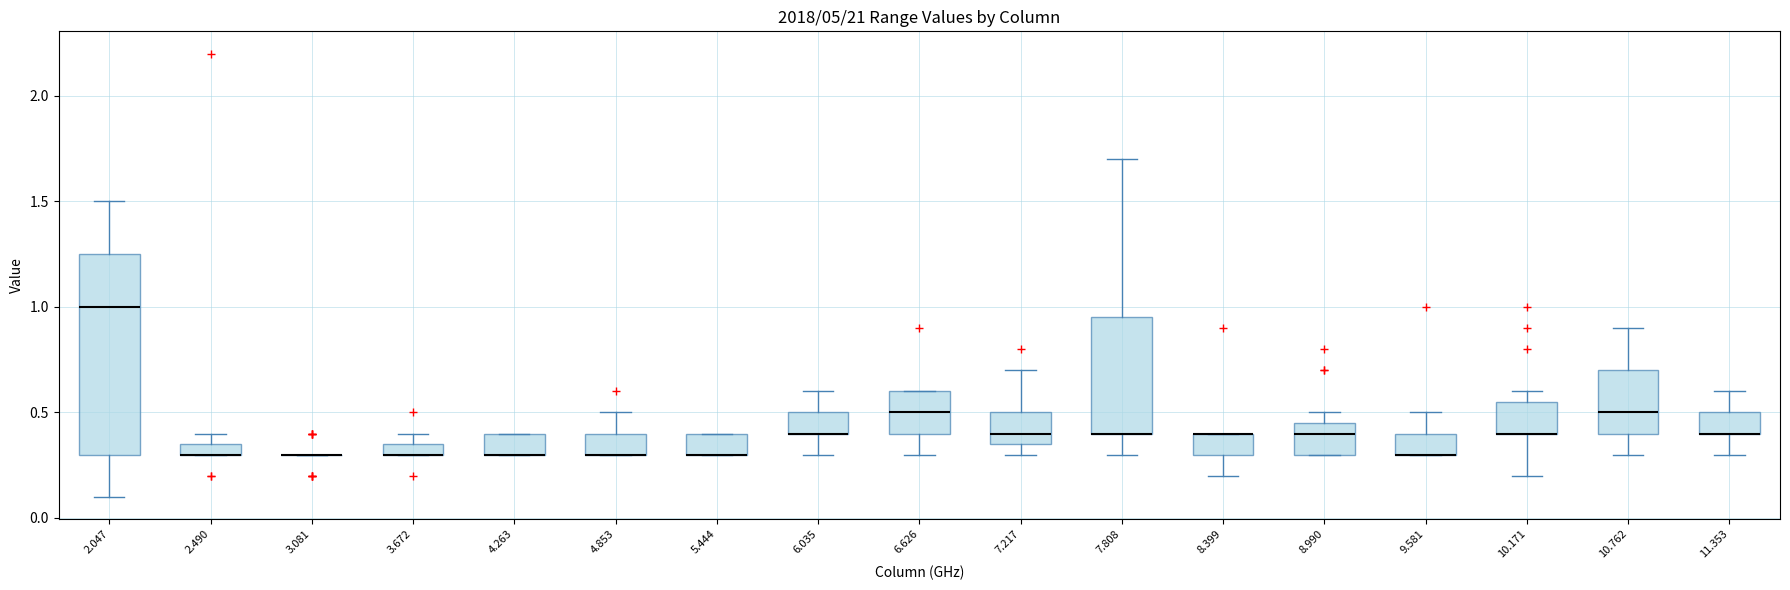

Comparing the boxes themselves (not the whiskers), which one is the tallest?

2.047